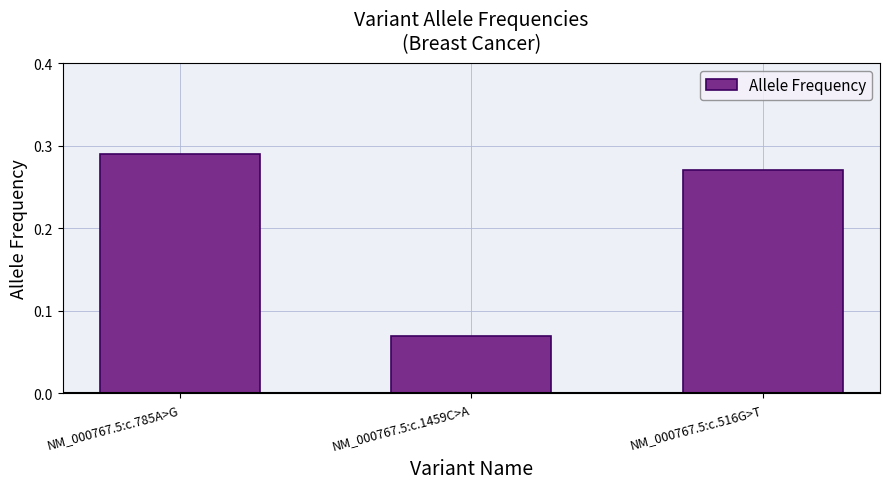

Which category has the highest value across all series?

NM_000767.5:c.785A>G